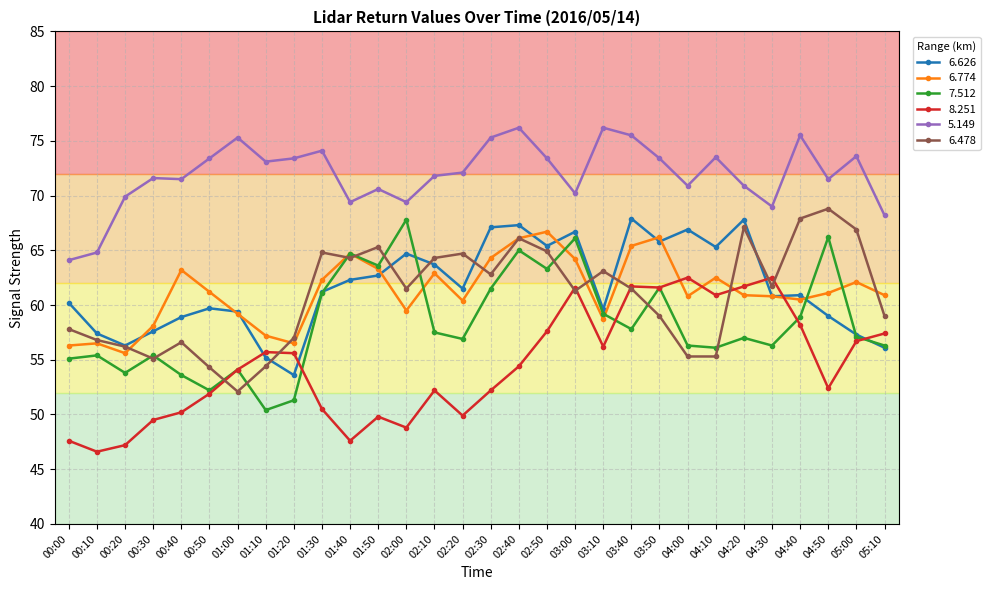

True or false: 8.251 has more than 2 interior local peaks.

True